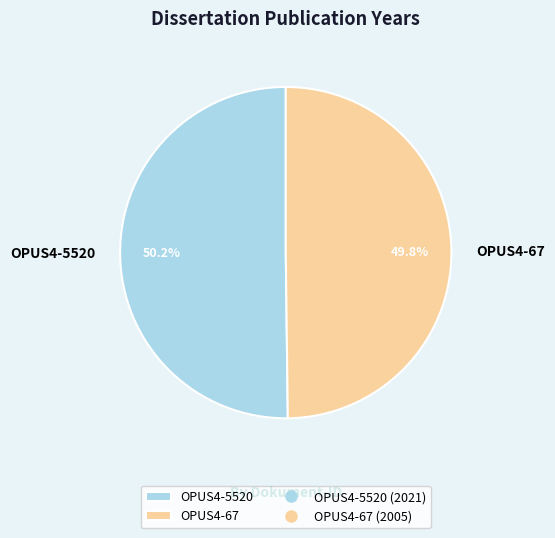

To the nearest percent, what portion does OPUS4-67 represent?

50%